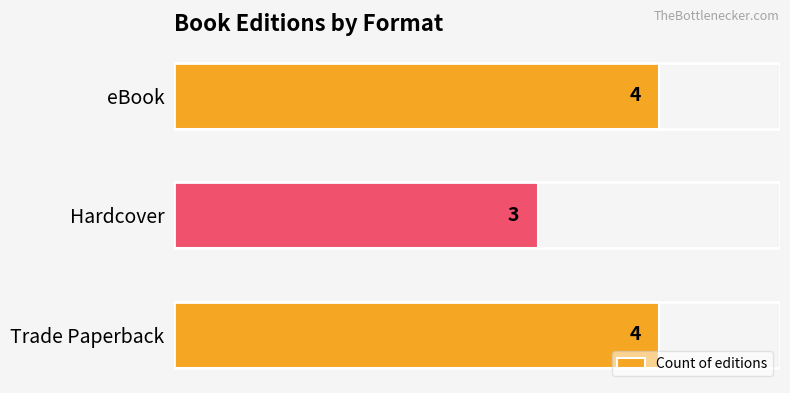

Which category has the lowest value across all series?

Hardcover